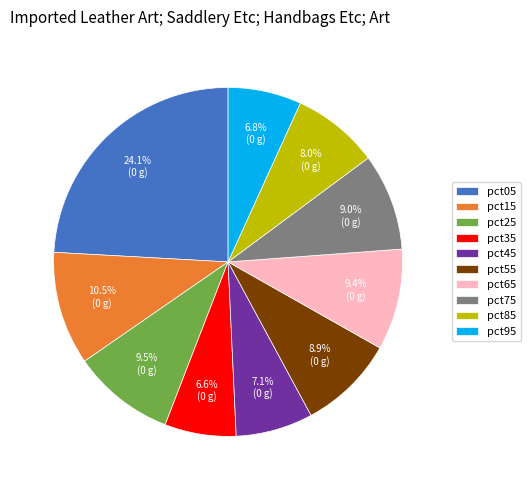

Which category has the biggest portion of the pie?

pct05